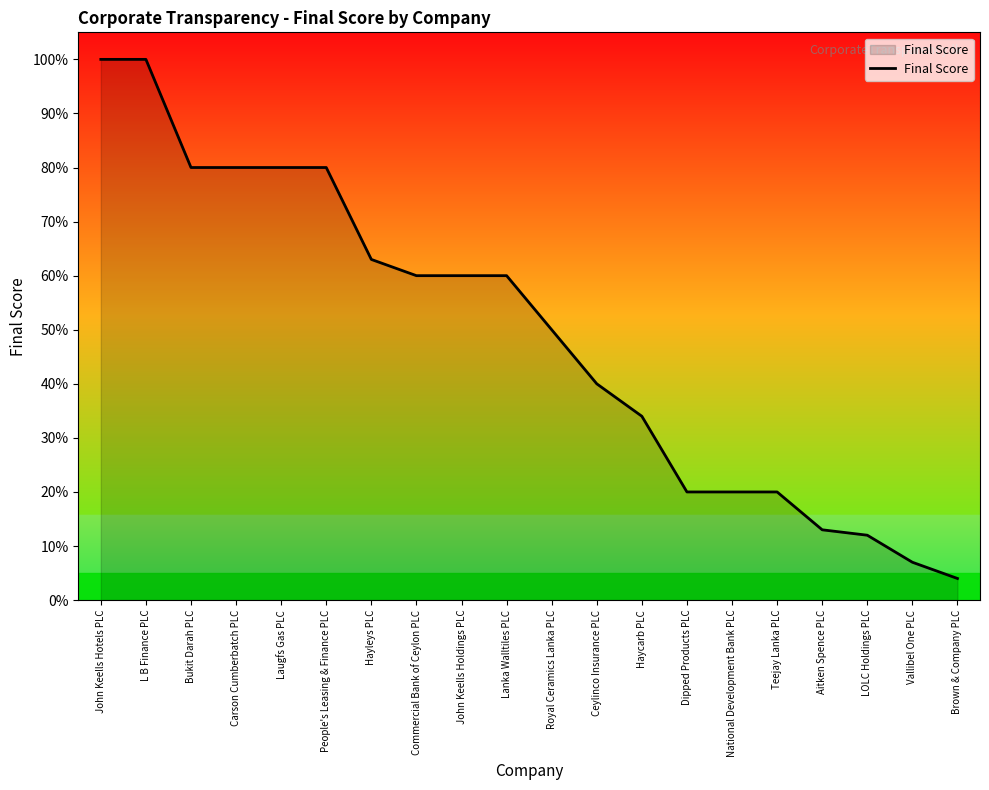

List the labels in order of value, smallest first.

Brown & Company PLC, Vallibel One PLC, LOLC Holdings PLC, Aitken Spence PLC, Dipped Products PLC, National Development Bank PLC, Teejay Lanka PLC, Haycarb PLC, Ceylinco Insurance PLC, Royal Ceramics Lanka PLC, Commercial Bank of Ceylon PLC, John Keells Holdings PLC, Lanka Walltiles PLC, Hayleys PLC, Bukit Darah PLC, Carson Cumberbatch PLC, Laugfs Gas PLC, People's Leasing & Finance PLC, John Keells Hotels PLC, L B Finance PLC